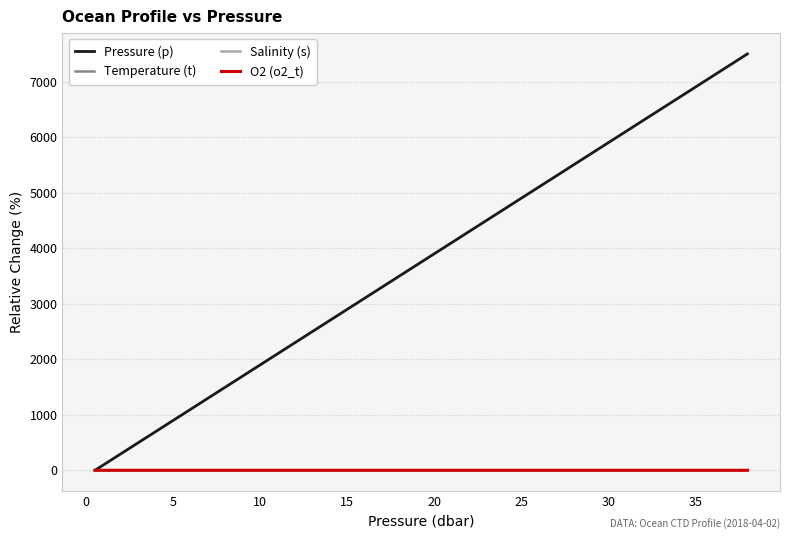

Which series has the widest spread of values?

Pressure (p)